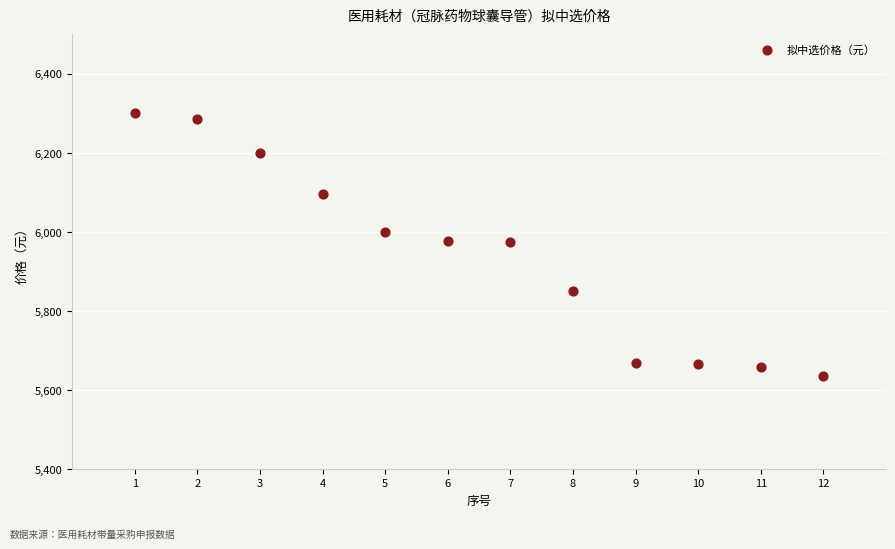

What is the range of Y values (max minus min)?

664